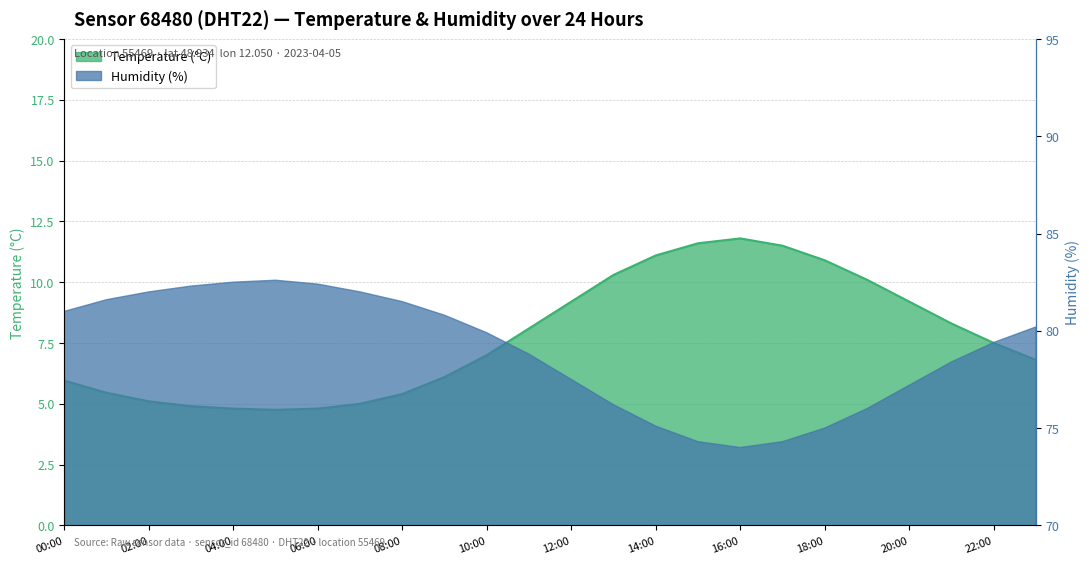

Does the chart display data point markers on the line(s)?

No